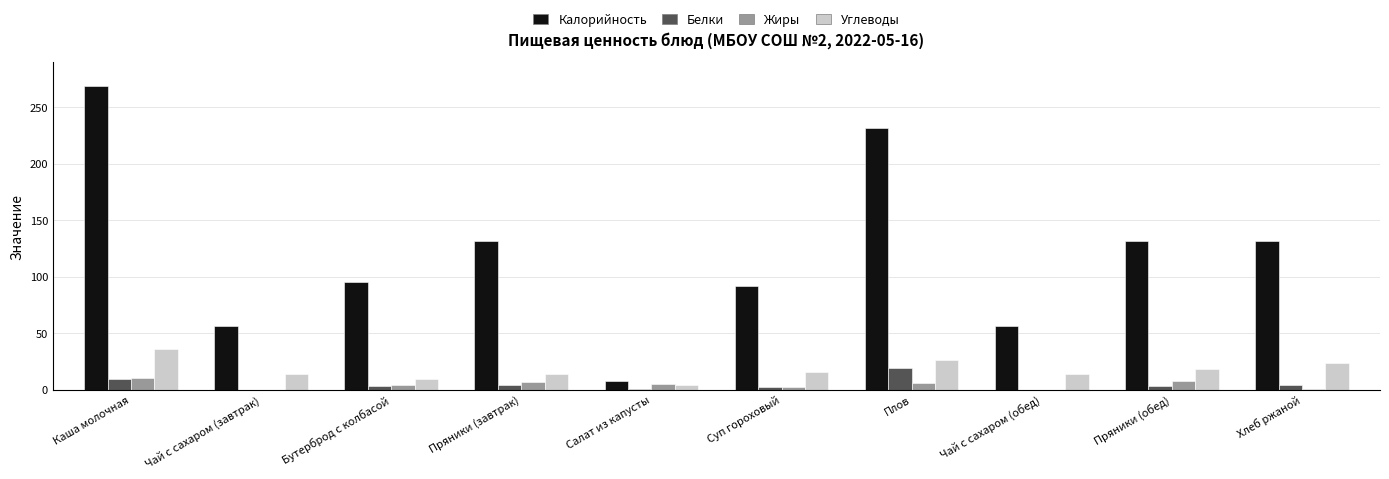

Does the chart contain stacked bars?

No